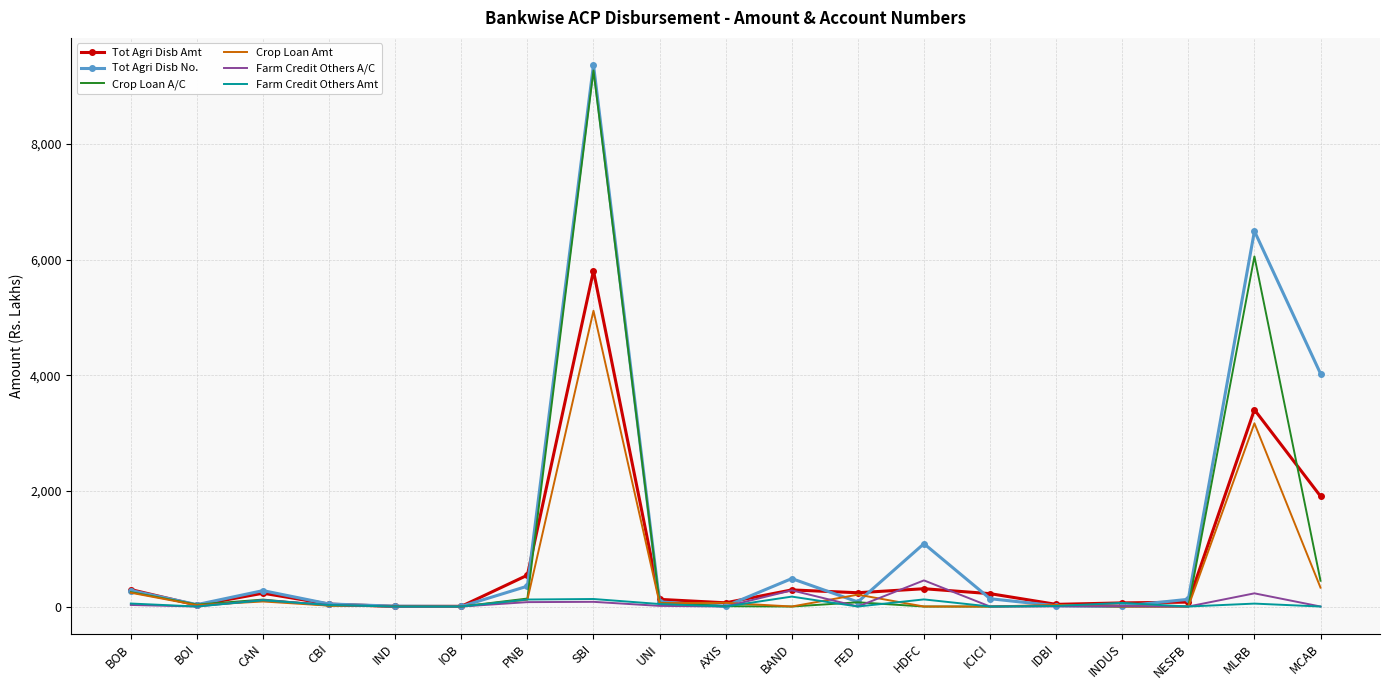

The value of Tot Agri Disb No. at CAN is 275.0. True or false?

True